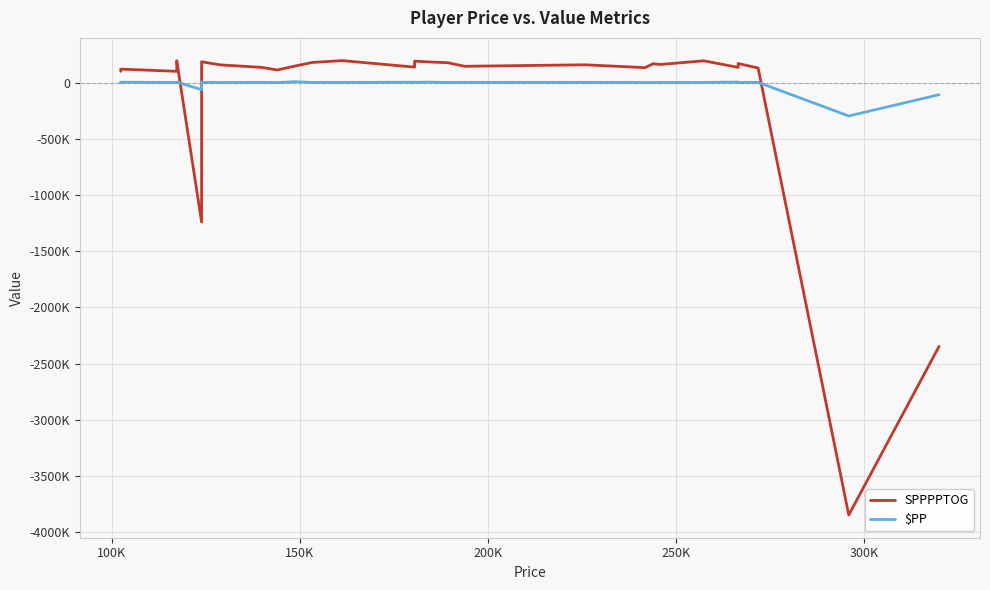

List the series in order of their peak value, lowest first.

$PP, SPPPPTOG